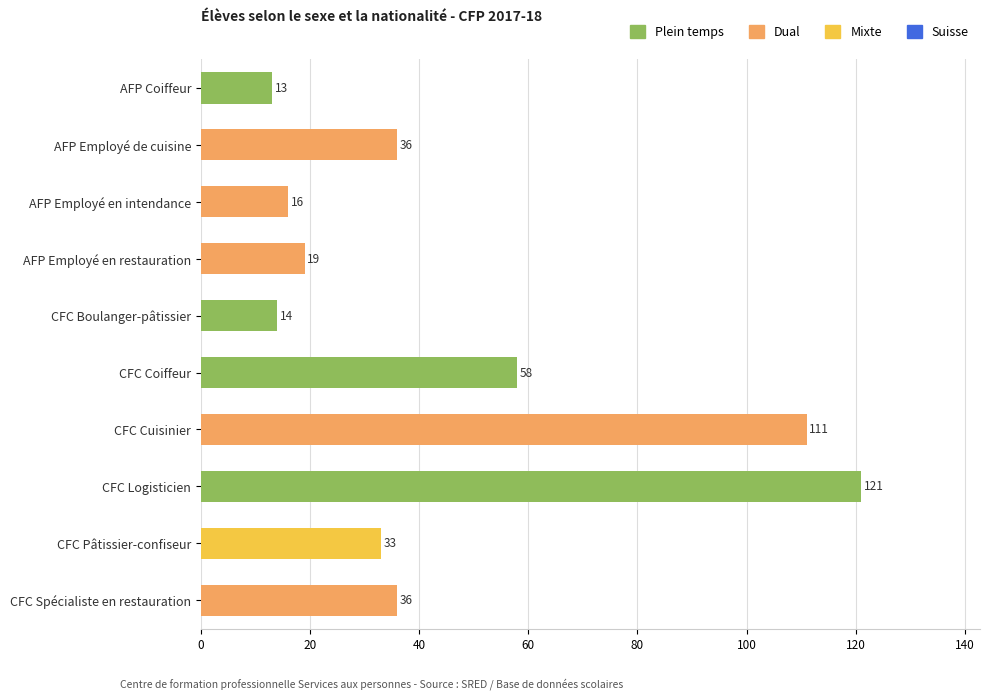

The chart shows a value of 9 at CFC Pâtissier-confiseur. True or false?

False